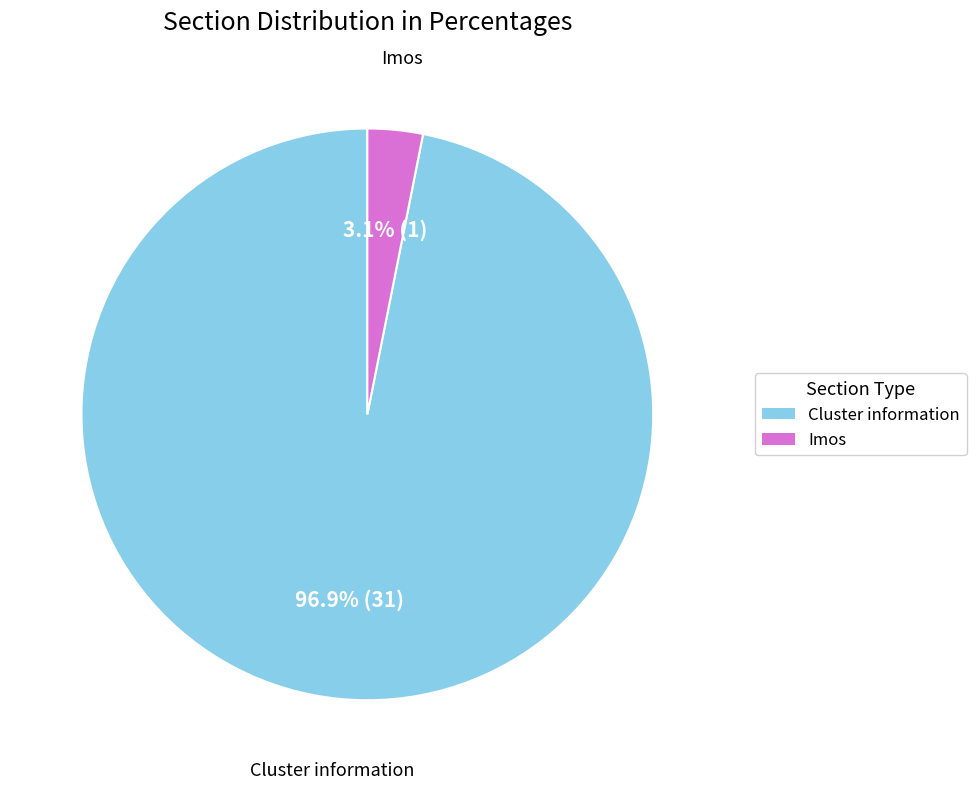

Which slice is the largest?

Cluster information